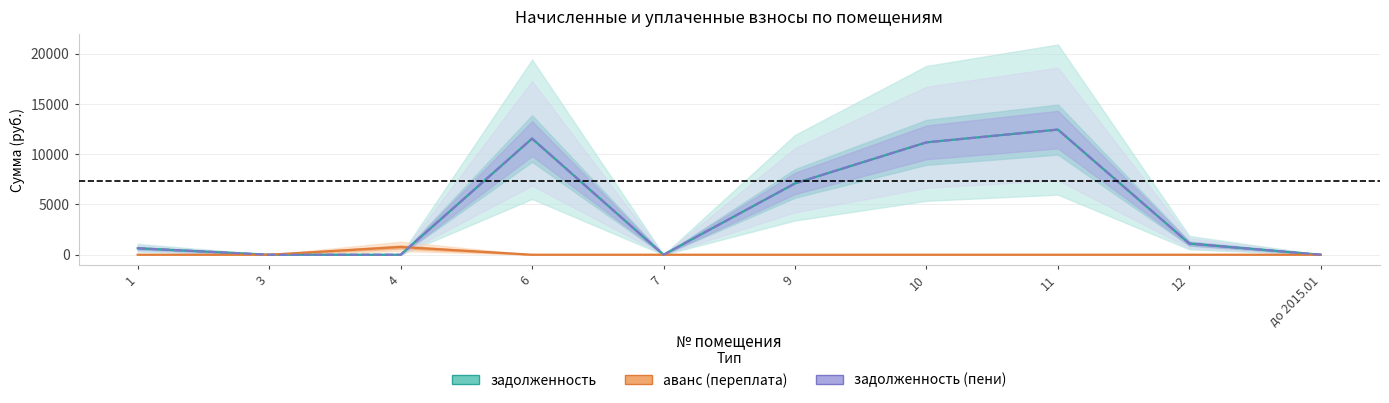

What is the spread (max minus min) of values at 12?

1111.0